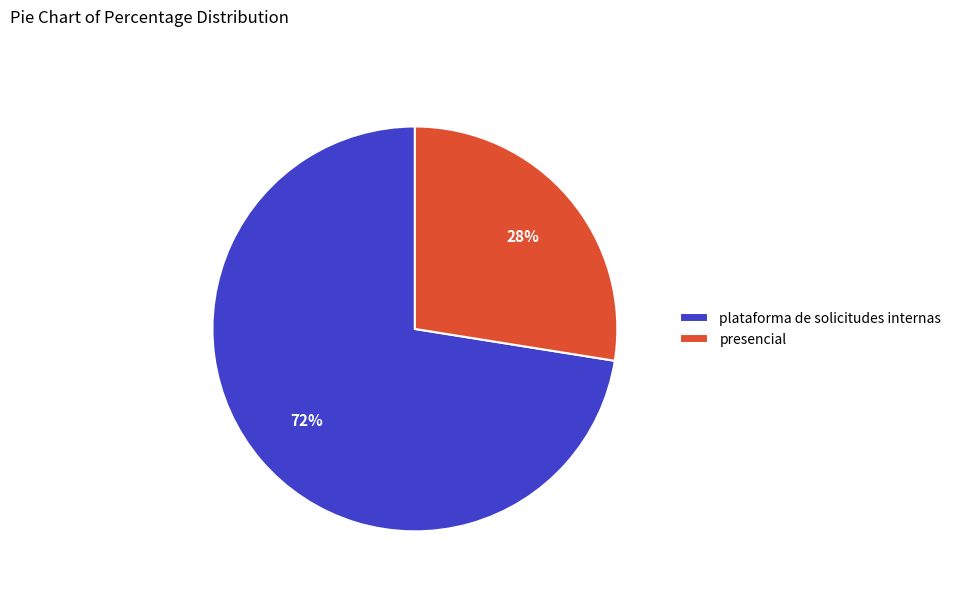

Which category has the smallest portion of the pie?

presencial